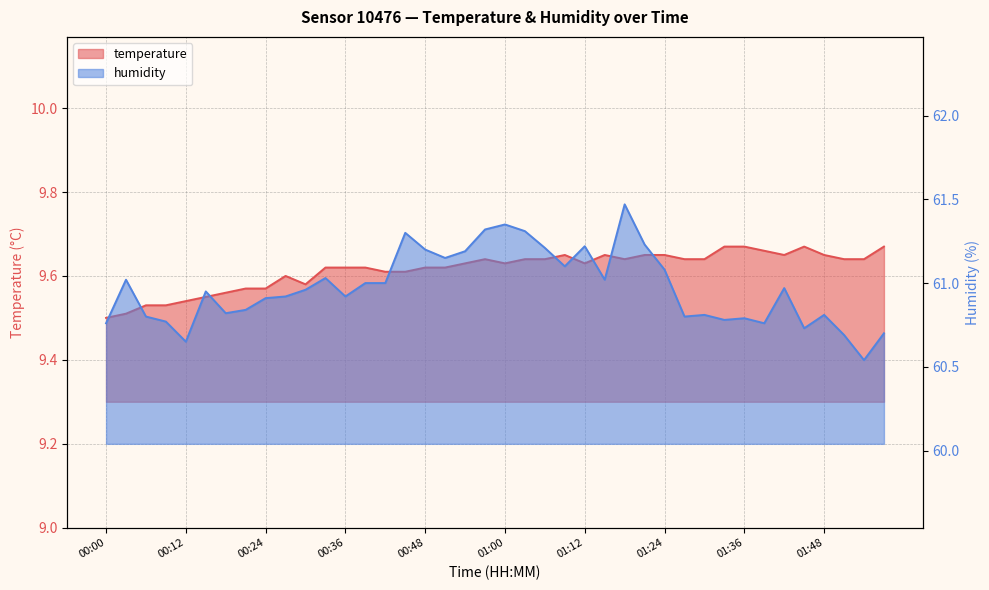

Rank the series at 01:03 from highest to lowest value.

humidity, temperature